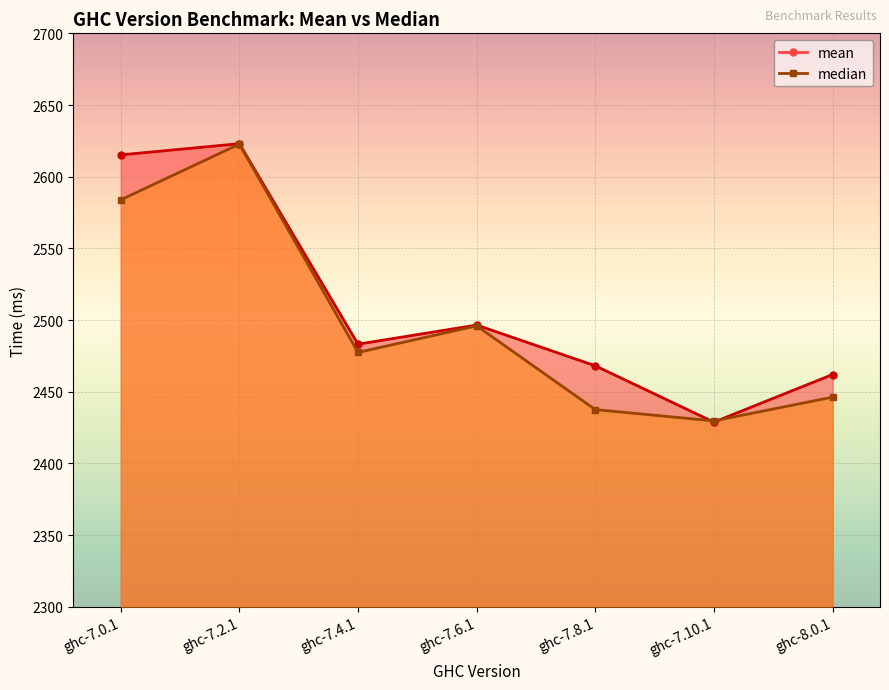

What is the label of the 5th point from the right?

ghc-7.4.1